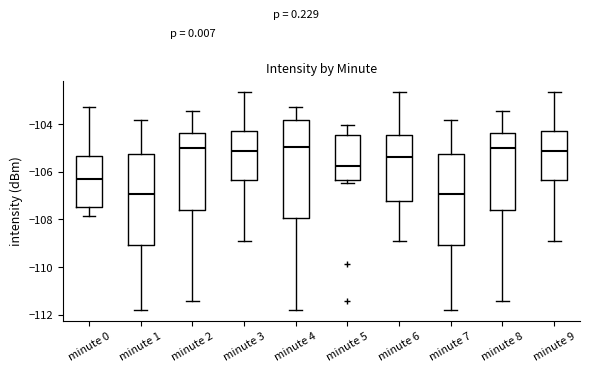

Reading left to right, read every box against the y-axis: the position of its median line, the range the box covers, and the ends of its whiskers. The values are not printed on the chart, so give them approximately, as read against the axis.

minute 0: median -106.2, box -107.4 to -105.4, whiskers -107.8 to -103.2
minute 1: median -107.0, box -109.0 to -105.2, whiskers -111.8 to -103.8
minute 2: median -105.0, box -107.6 to -104.4, whiskers -111.4 to -103.4
minute 3: median -105.2, box -106.4 to -104.4, whiskers -109.0 to -102.6
minute 4: median -105.0, box -108.0 to -103.8, whiskers -111.8 to -103.2
minute 5: median -105.8, box -106.4 to -104.4, whiskers -106.4 (just below the box's lower edge) to -104.0
minute 6: median -105.4, box -107.2 to -104.4, whiskers -109.0 to -102.6
minute 7: median -107.0, box -109.0 to -105.2, whiskers -111.8 to -103.8
minute 8: median -105.0, box -107.6 to -104.4, whiskers -111.4 to -103.4
minute 9: median -105.2, box -106.4 to -104.4, whiskers -109.0 to -102.6